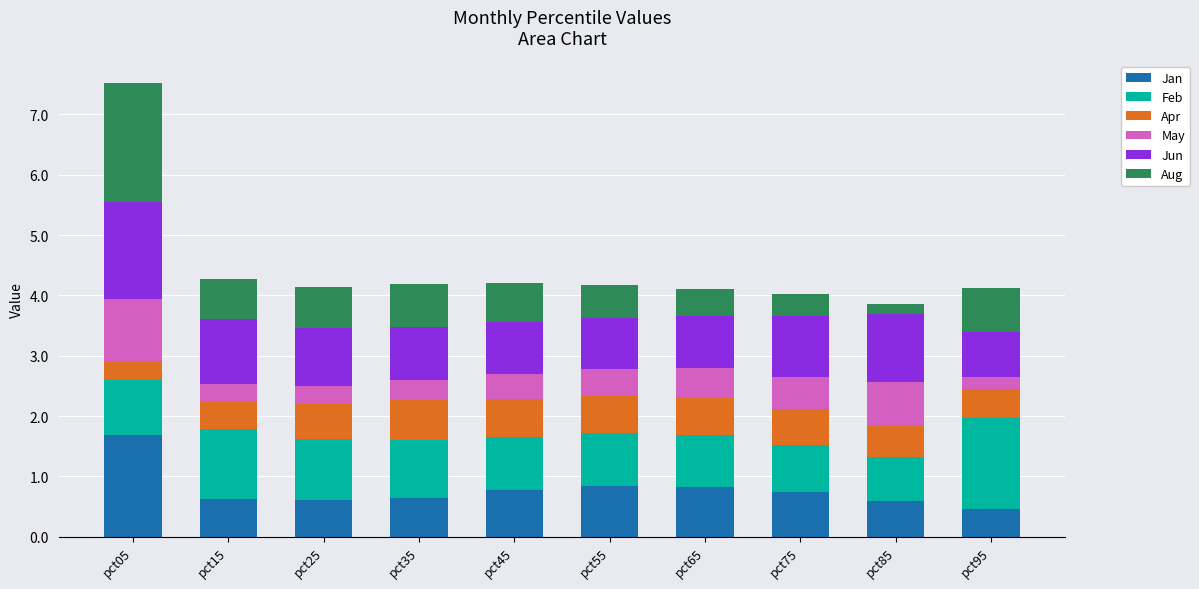

What is the total value across all series at pct25?

4.1